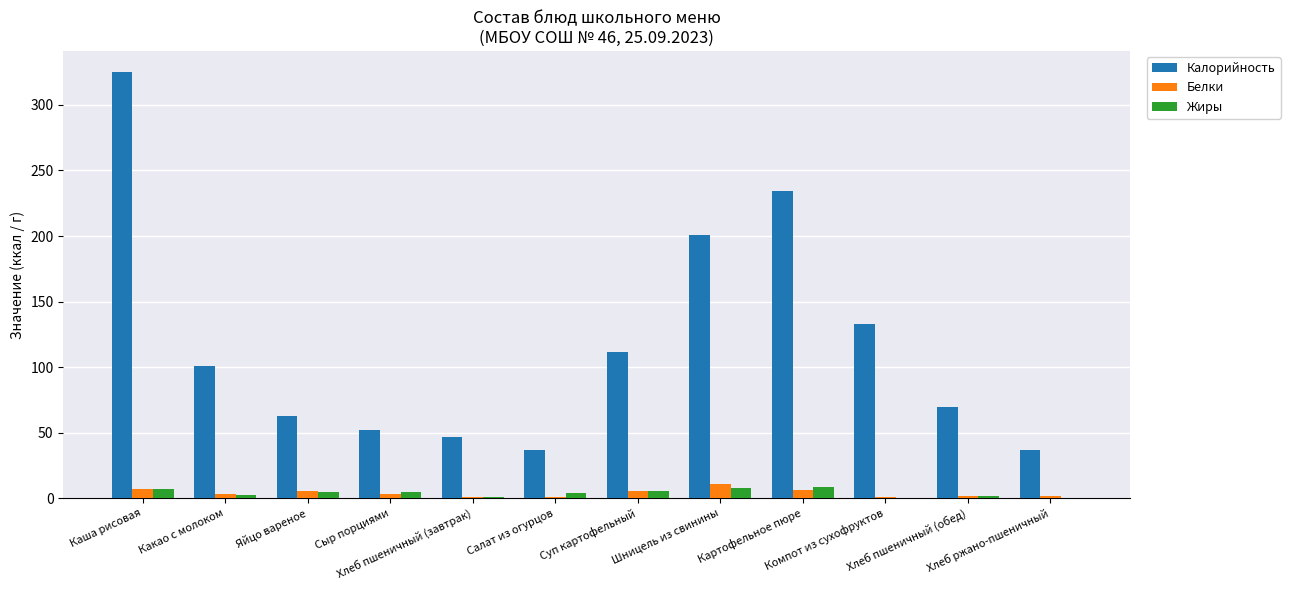

Which series has the largest range (max minus min)?

Калорийность